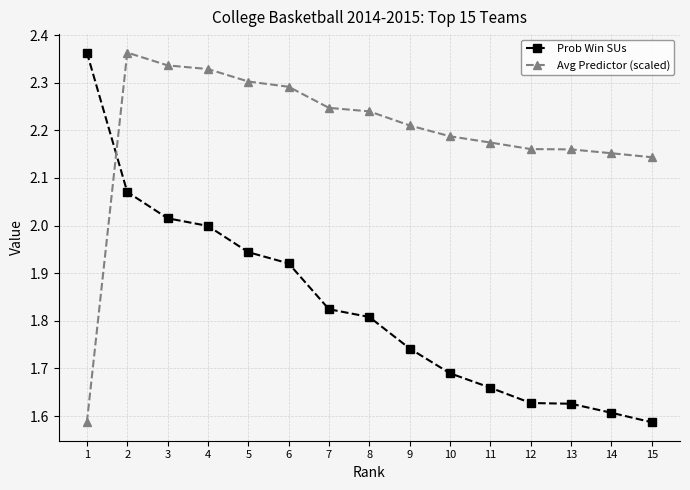

What is the sum of the Avg Predictor (scaled) values at 7 and 4?

4.6